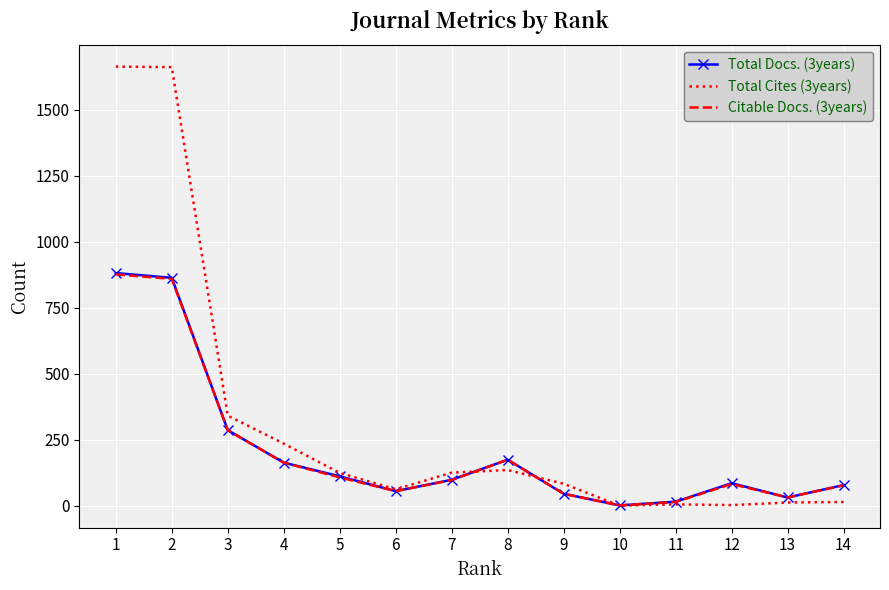

Which series changed the most between 3 and 7?

Total Cites (3years)